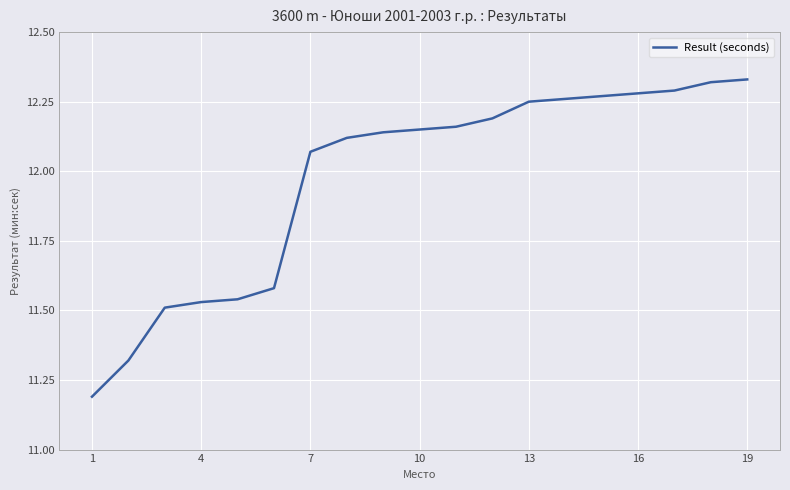

What is the minimum value shown in the chart?

11.2